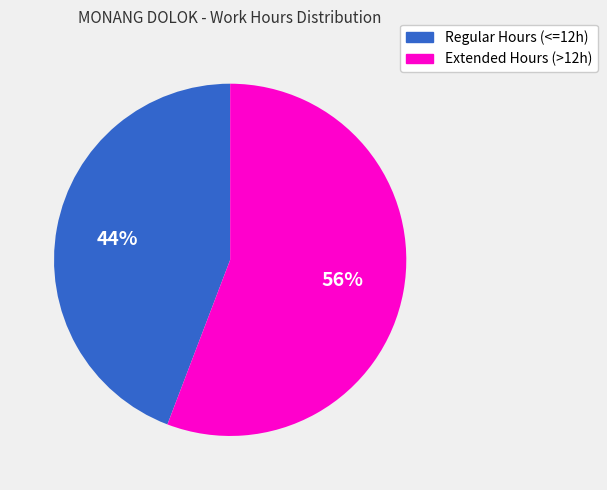

How many segments does this pie chart have?

2